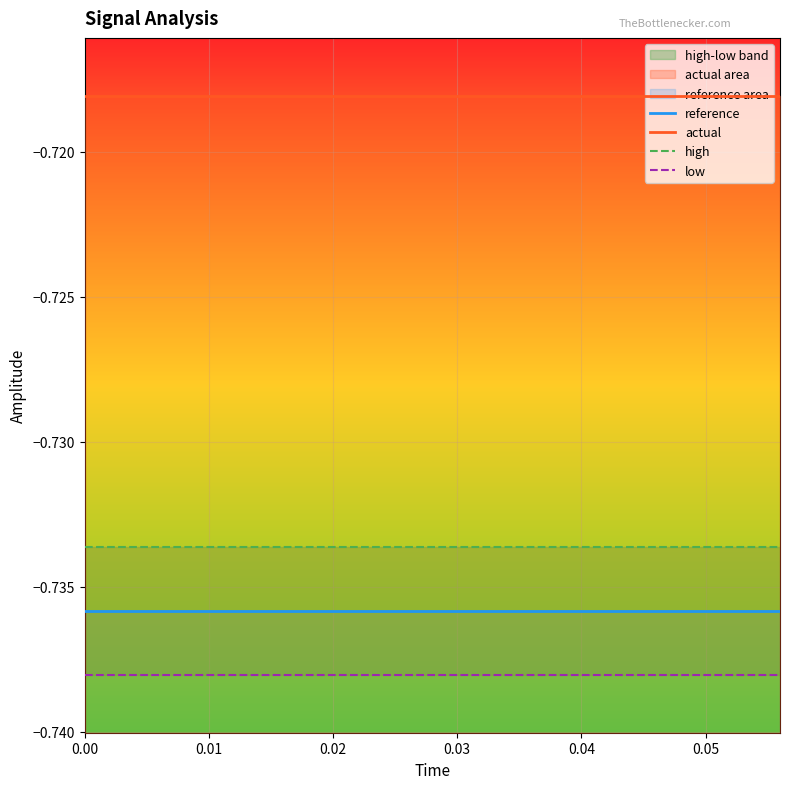

What is the total value across all series at 0.04?

-2.9